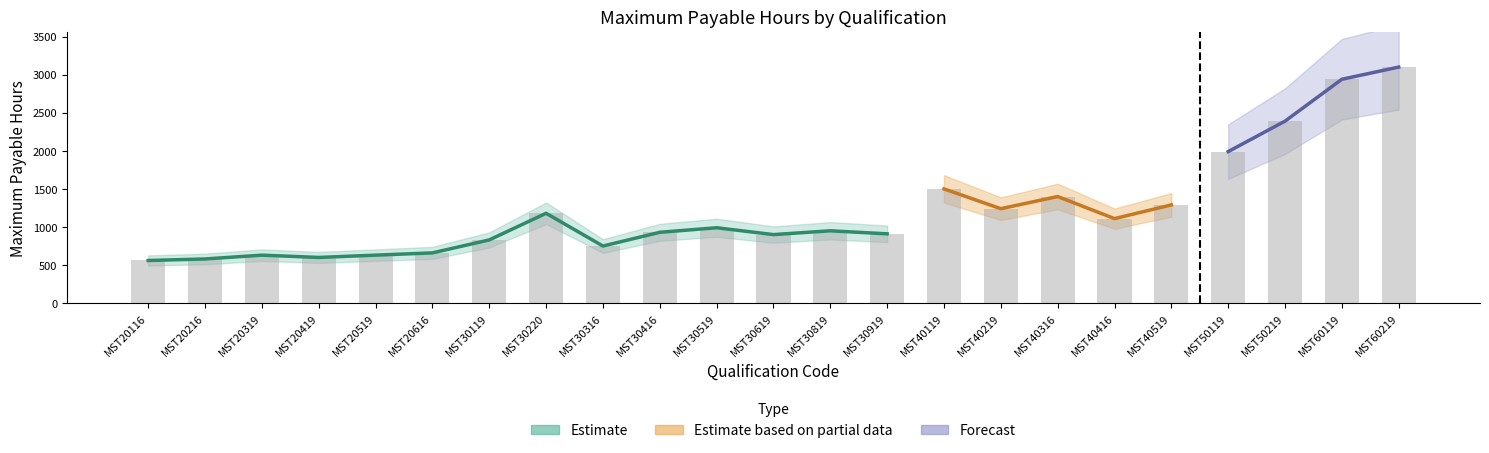

Reading right to left, list all the values displayed in this chart.

3100	2940	2390	1990	1290	1110	1400	1240	1500	910	950	900	990	930	750	1180	830	660	630	600	630	580	560